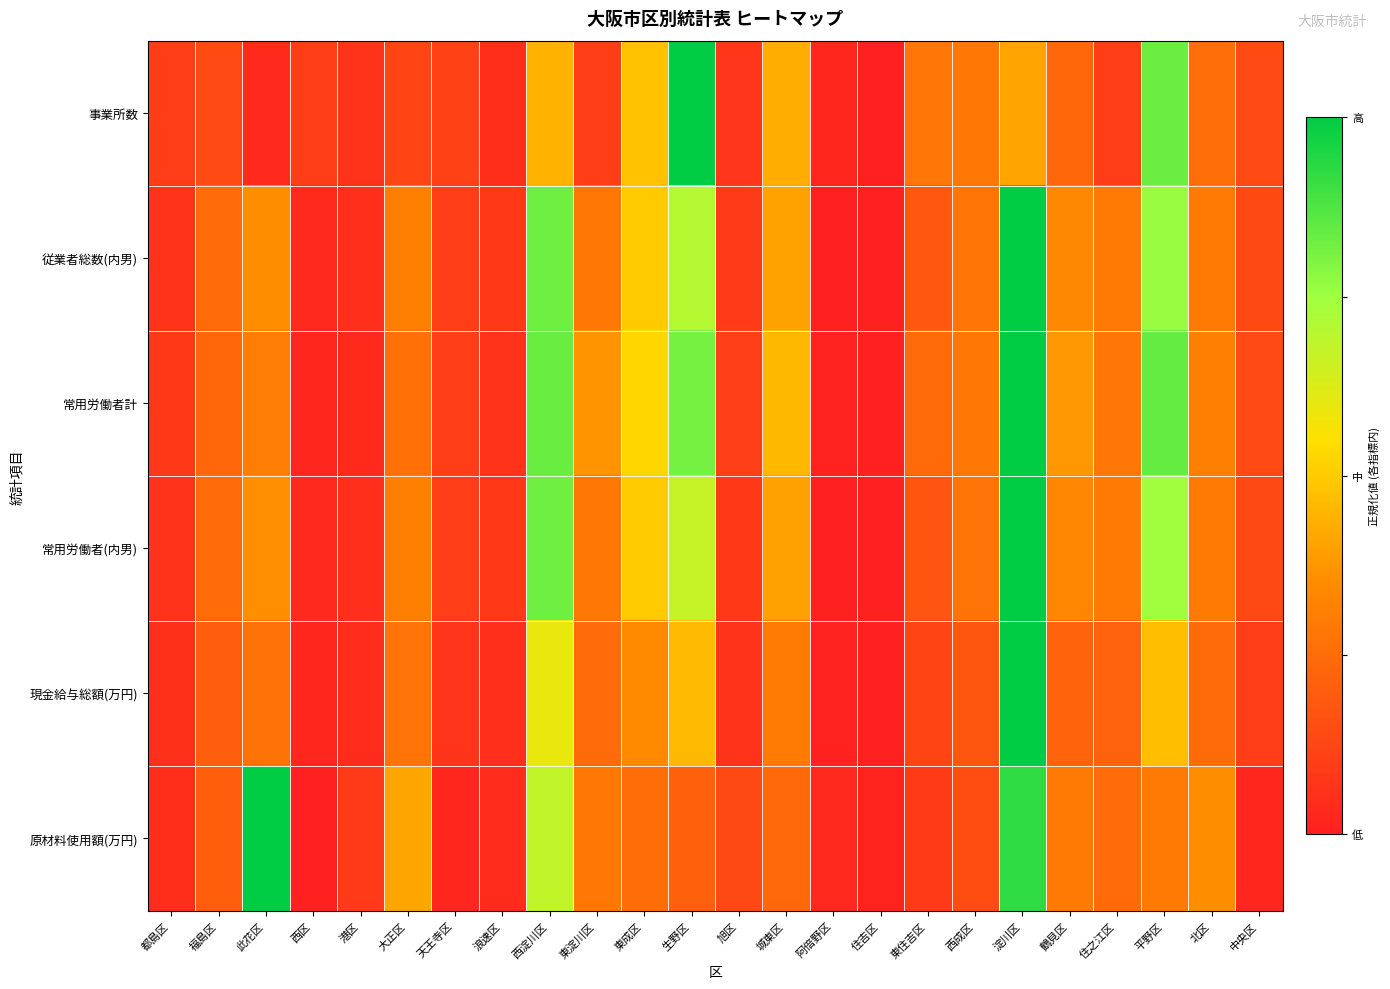

Which series has the largest range (max minus min)?

事業所数